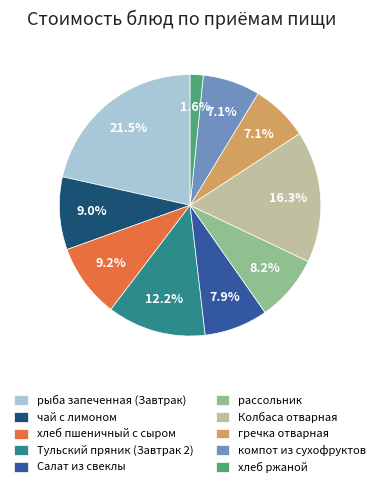

To the nearest percent, what is the average slice percentage?

10%